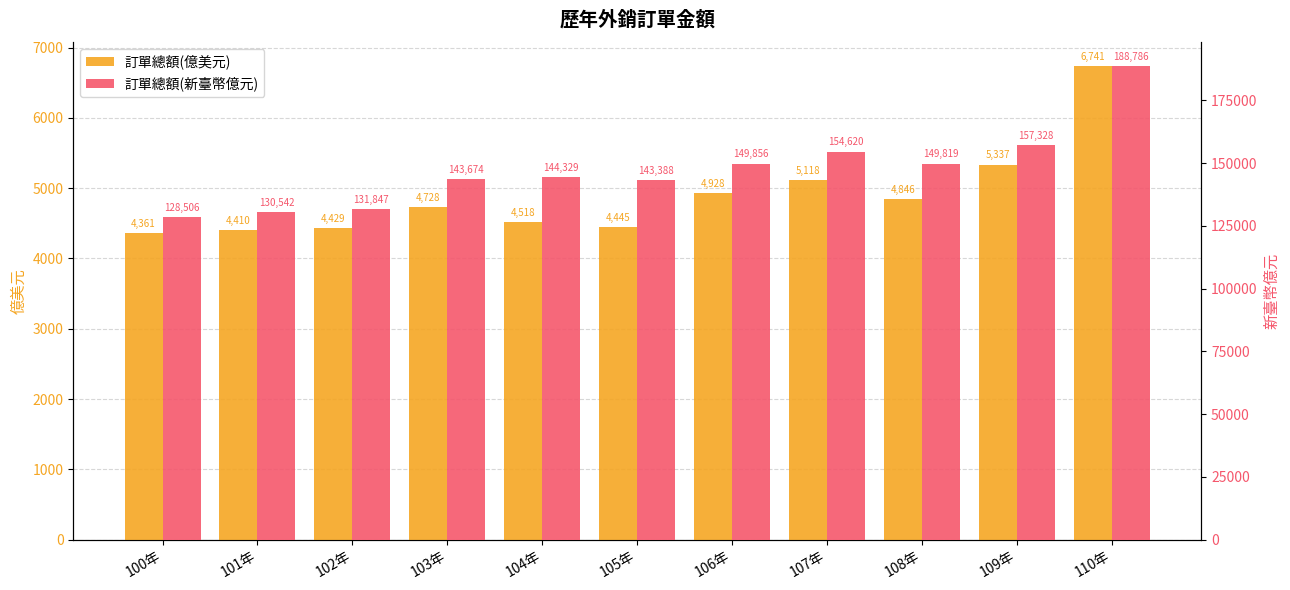

Count the number of data series in this chart.

2